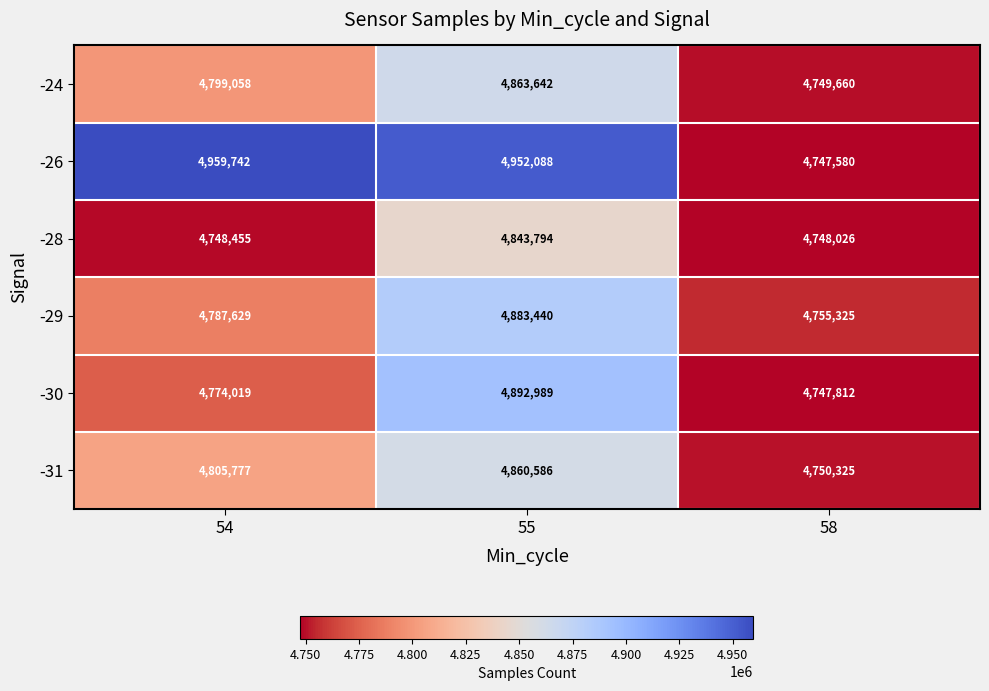

True or false: -30 has a value of 3003797 at 54.

False